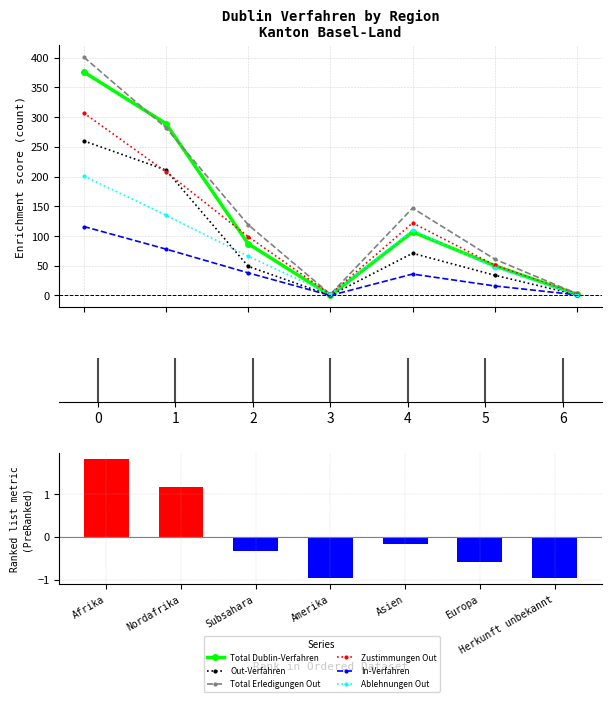

List the labels in order of Out-Verfahren value, largest first.

Afrika, Nordafrika, Asien, Subsahara, Europa, Herkunft unbekannt, Amerika